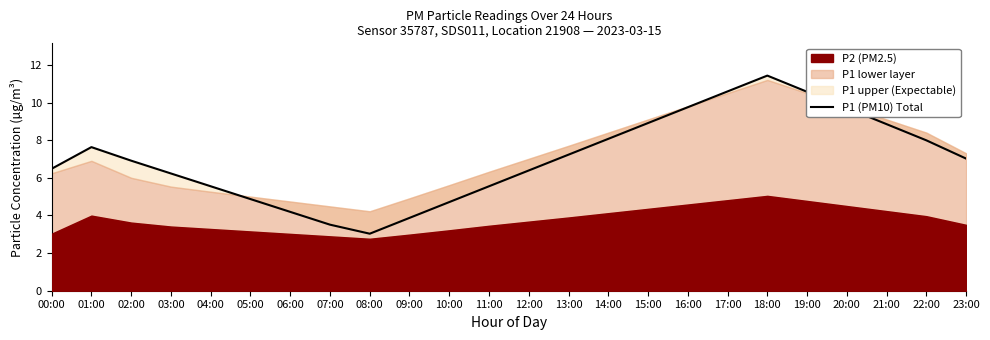

At which category does the data reach its first local valley?

08:00